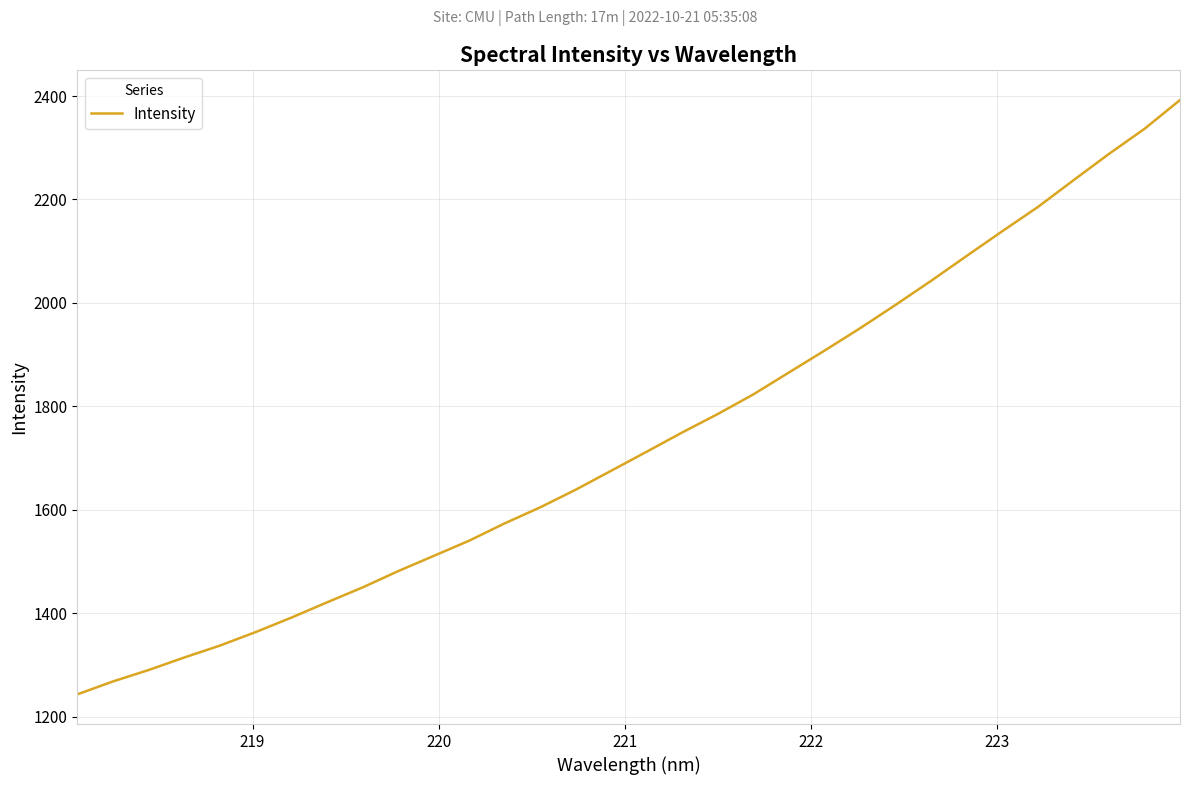

What is the greatest value displayed?

2392.2